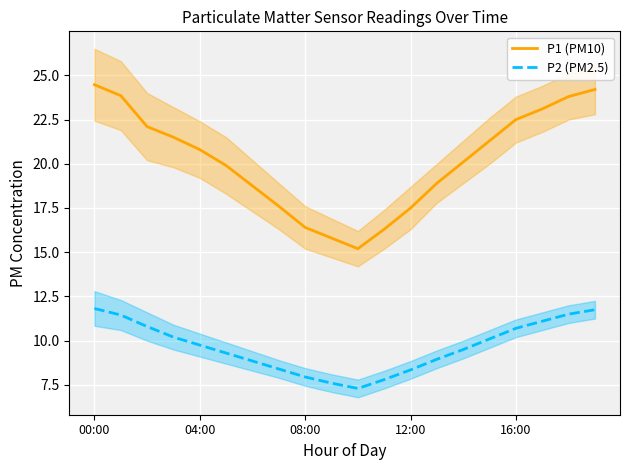

Which series has the largest total across all categories?

P1 (PM10)